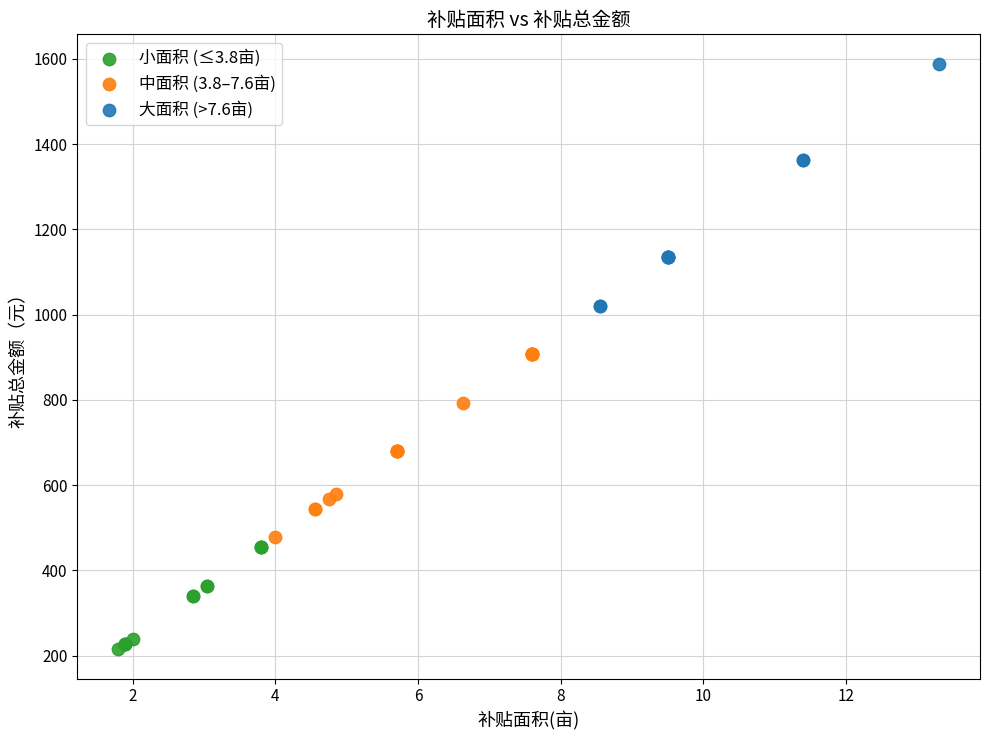

Which series contains the lowest Y value?

小面积 (≤3.8亩)